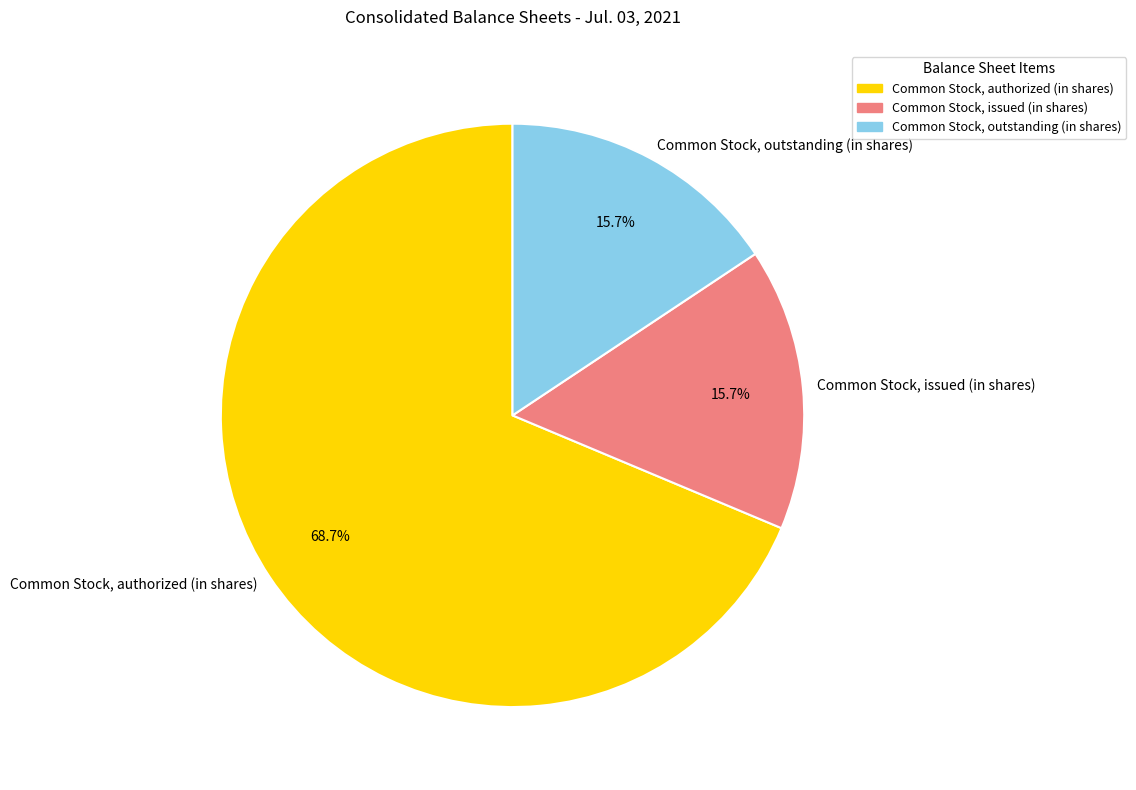

Is there a majority slice in this chart?

Yes